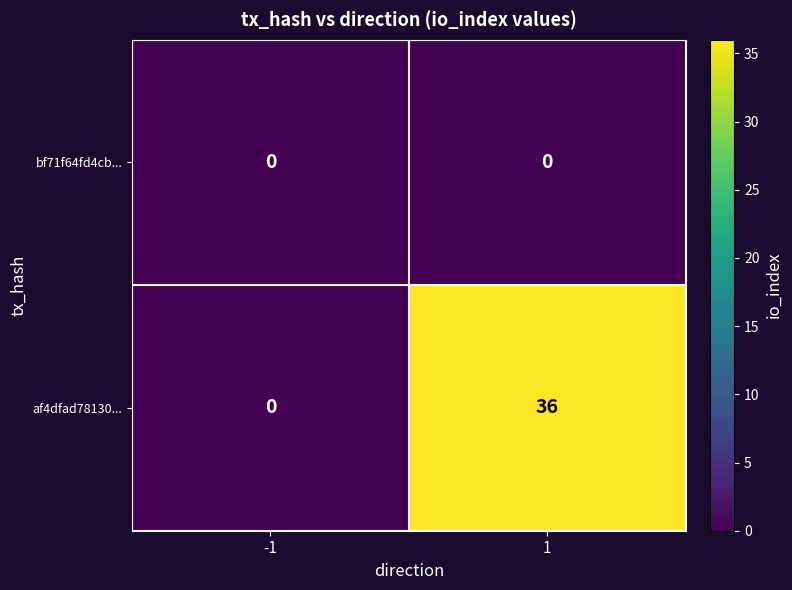

List the series in order of their peak value, highest first.

af4dfad78130..., bf71f64fd4cb...